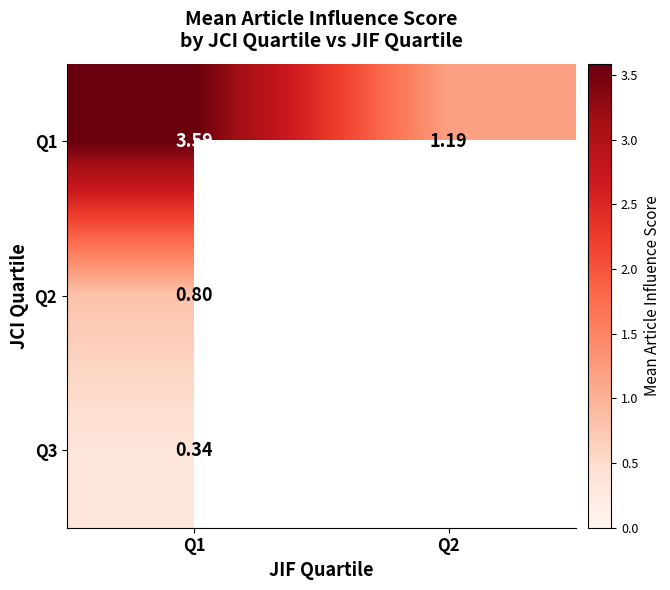

How many data points in Q1 are above 3?

1